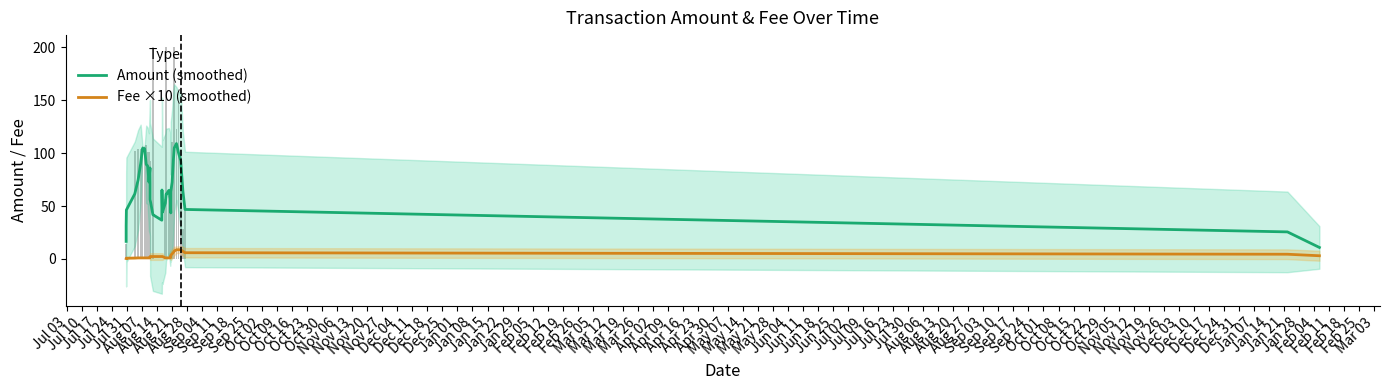

What are all the series names shown in the legend?

Amount (smoothed), Fee ×10 (smoothed)